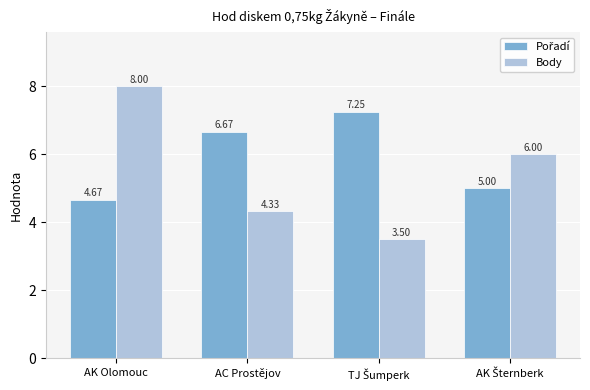

How many bars are there in total?

8